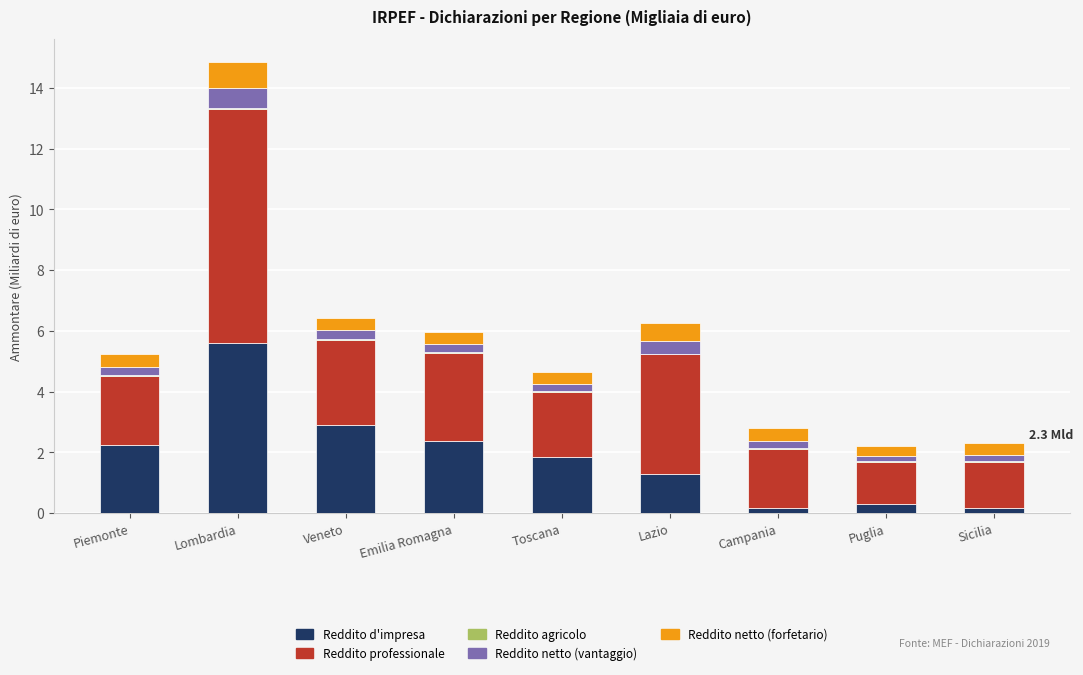

Count the number of categories in the chart.

9